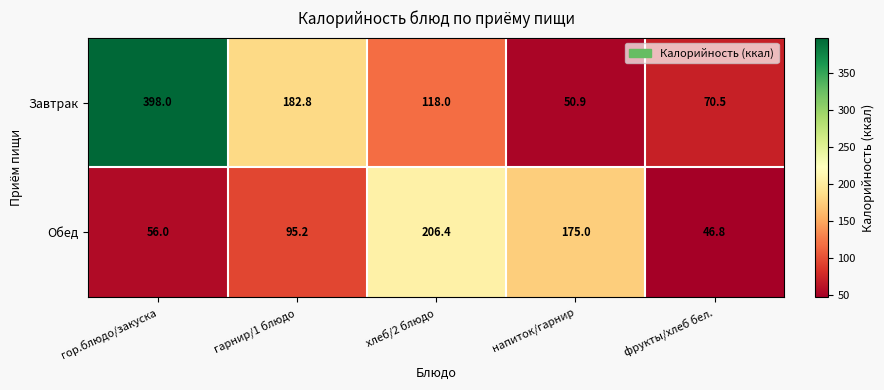

Is it true that Завтрак equals 70.5 at фрукты/хлеб бел.?

True